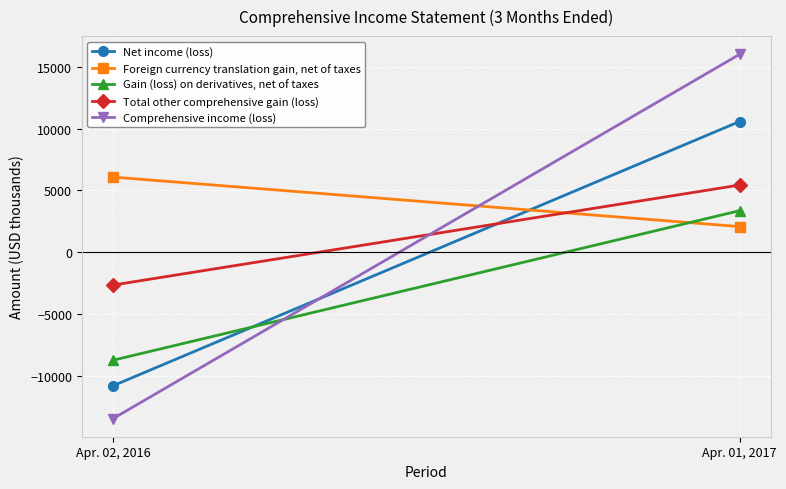

Reading left to right, list all the values displayed in this chart.

Net income (loss): Apr. 02, 2016=-10800	Apr. 01, 2017=10579
Foreign currency translation gain, net of taxes: Apr. 02, 2016=6081	Apr. 01, 2017=2075
Gain (loss) on derivatives, net of taxes: Apr. 02, 2016=-8737	Apr. 01, 2017=3362
Total other comprehensive gain (loss): Apr. 02, 2016=-2656	Apr. 01, 2017=5437
Comprehensive income (loss): Apr. 02, 2016=-13456	Apr. 01, 2017=16016